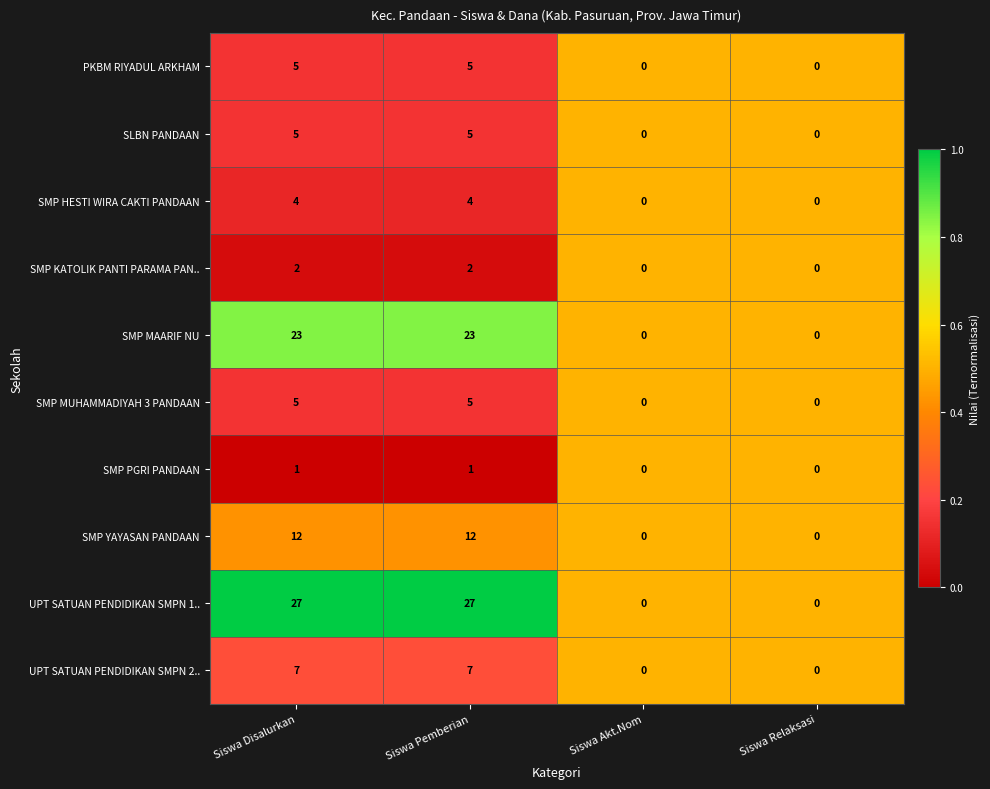

Which series has the largest total across all categories?

UPT SATUAN PENDIDIKAN SMPN 1..